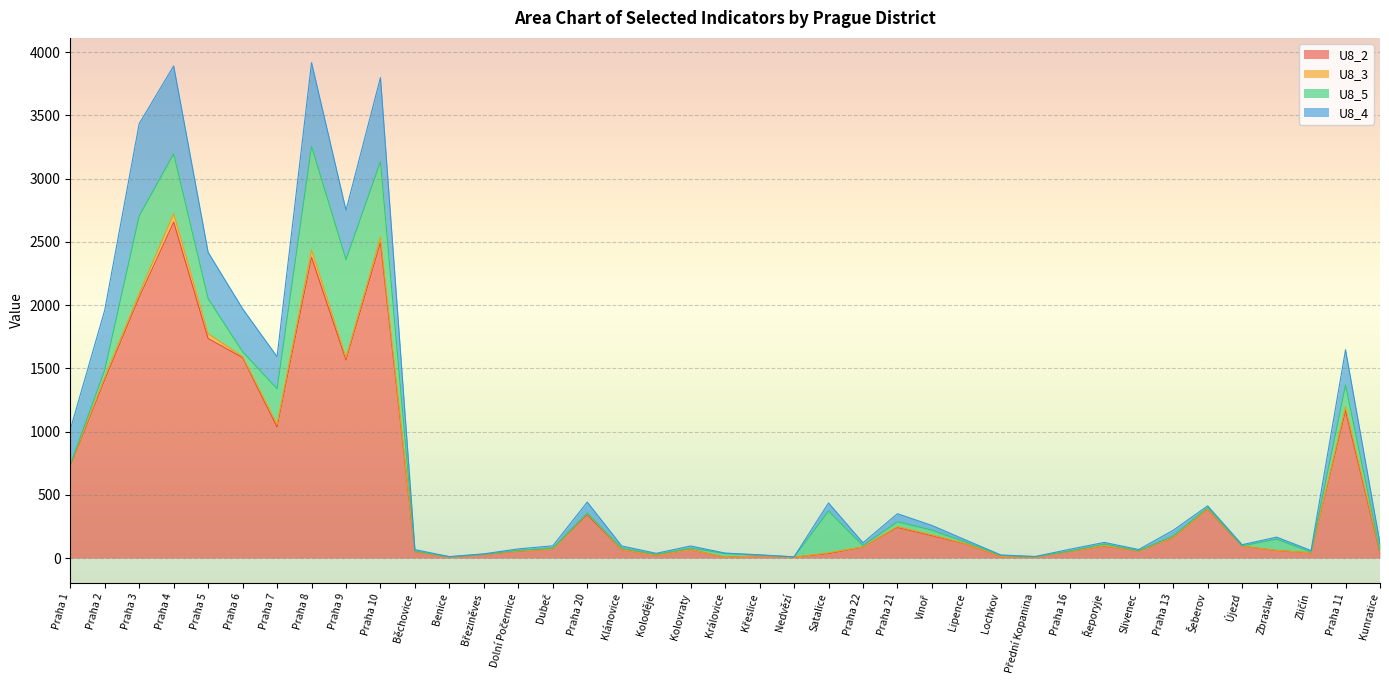

What are all the series names shown in the legend?

U8_2, U8_3, U8_5, U8_4